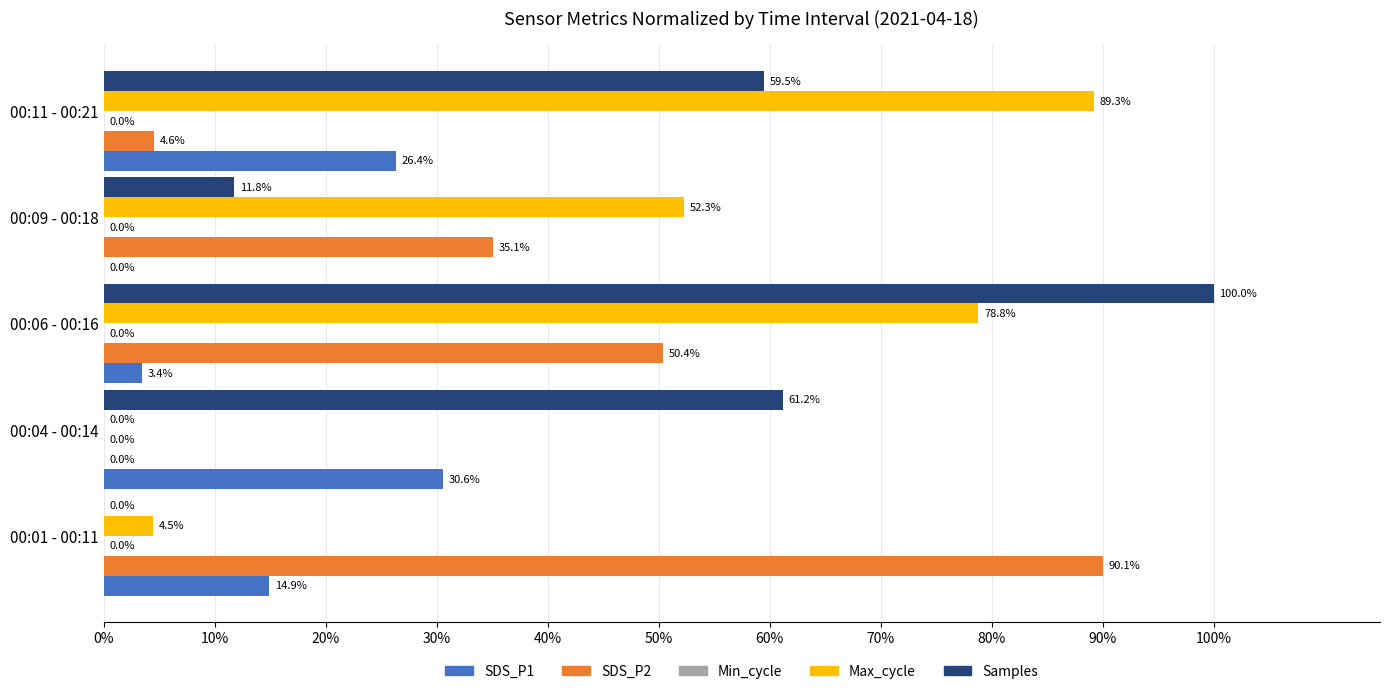

What is the highest value of the Max_cycle series?

89.3